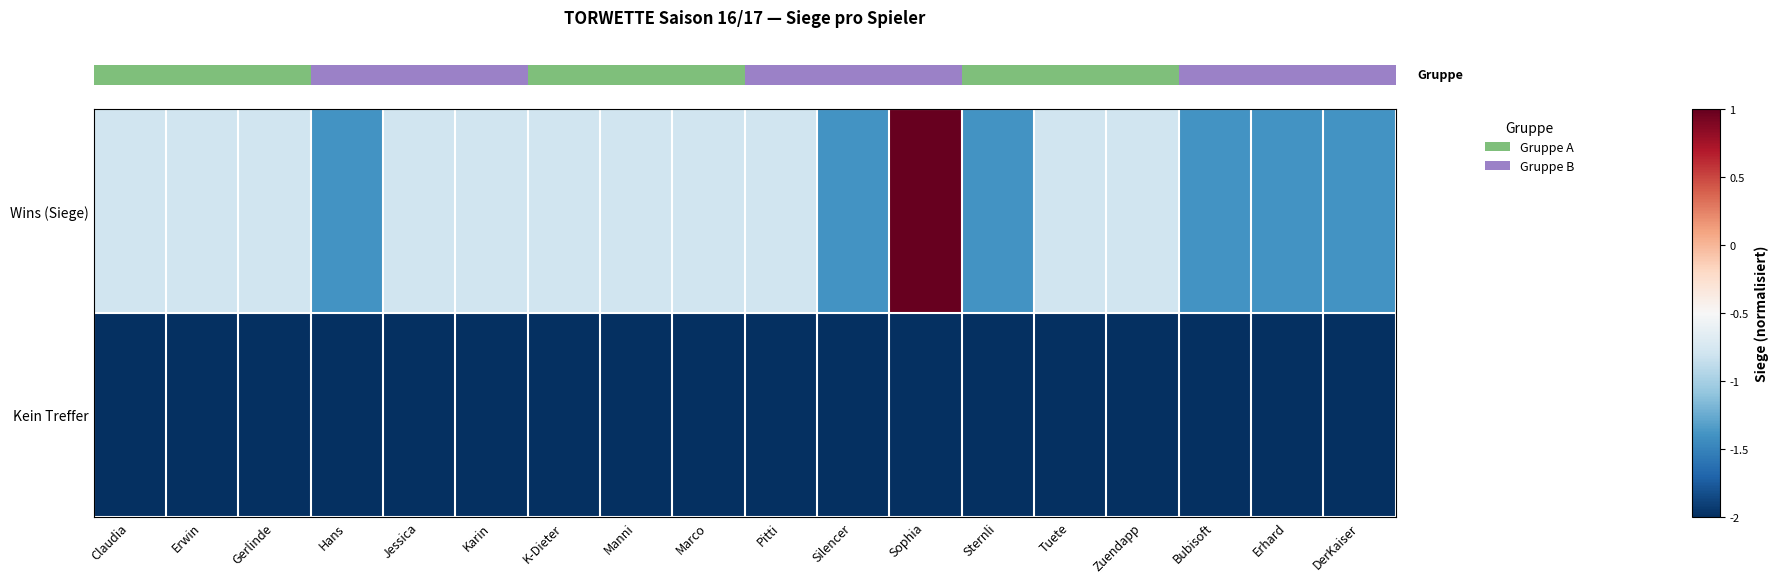

Which series changed the most between Jessica and Sternli?

row_0